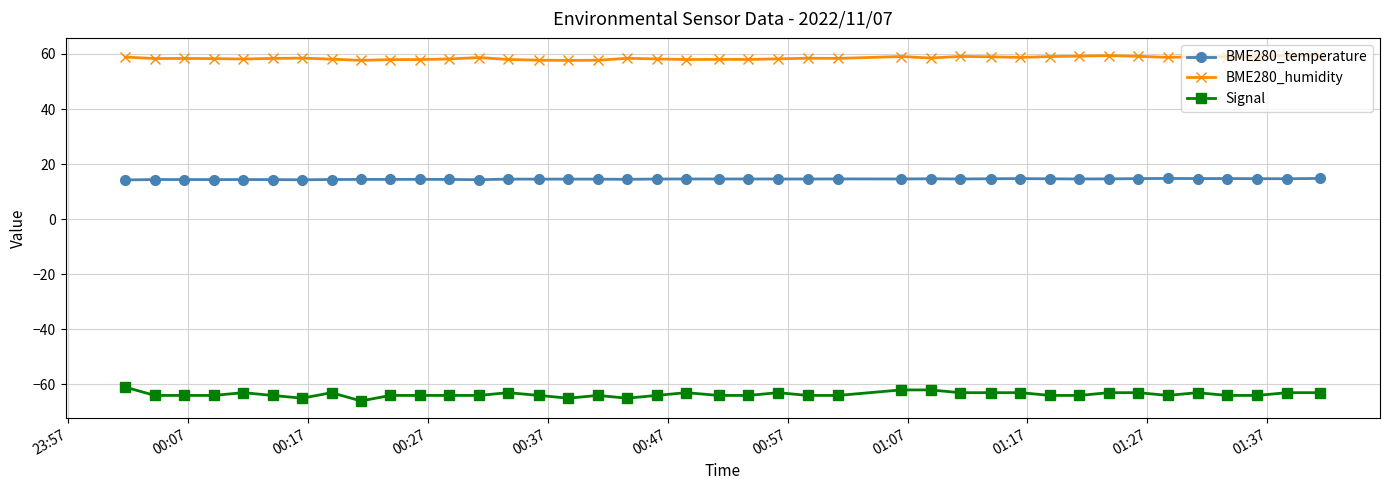

What is the value of the BME280_humidity point at the 34th from the left?

59.1